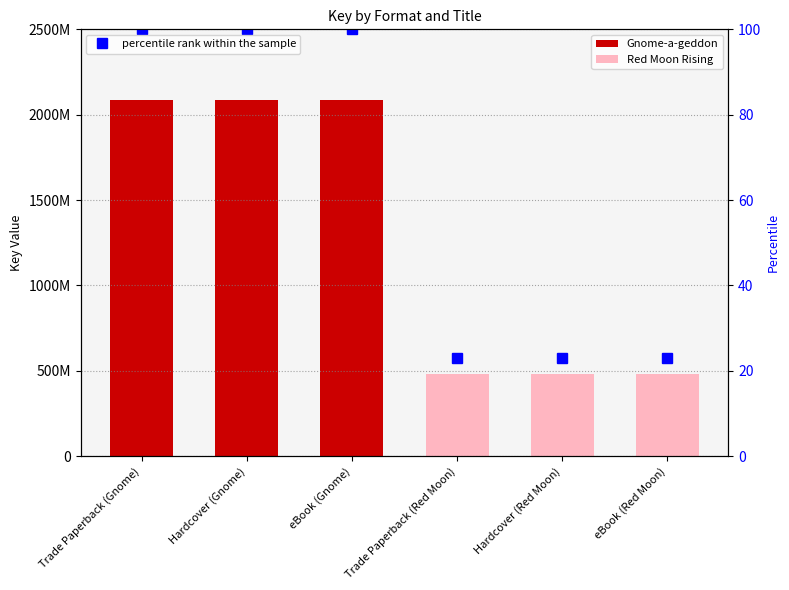

At Hardcover (Gnome), list the series in order from smallest to largest.

percentile rank within the sample, Key